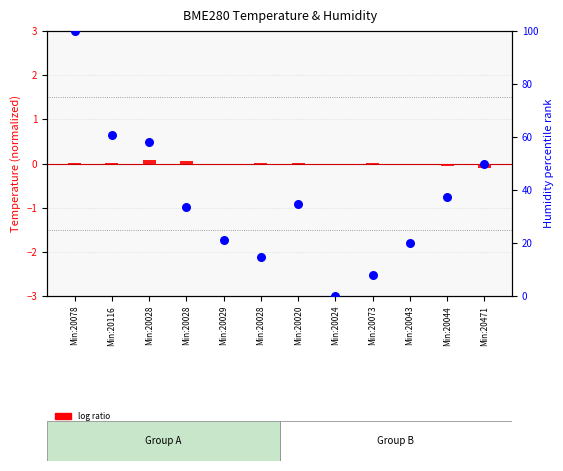

At how many categories does at least one series exceed 15?

9